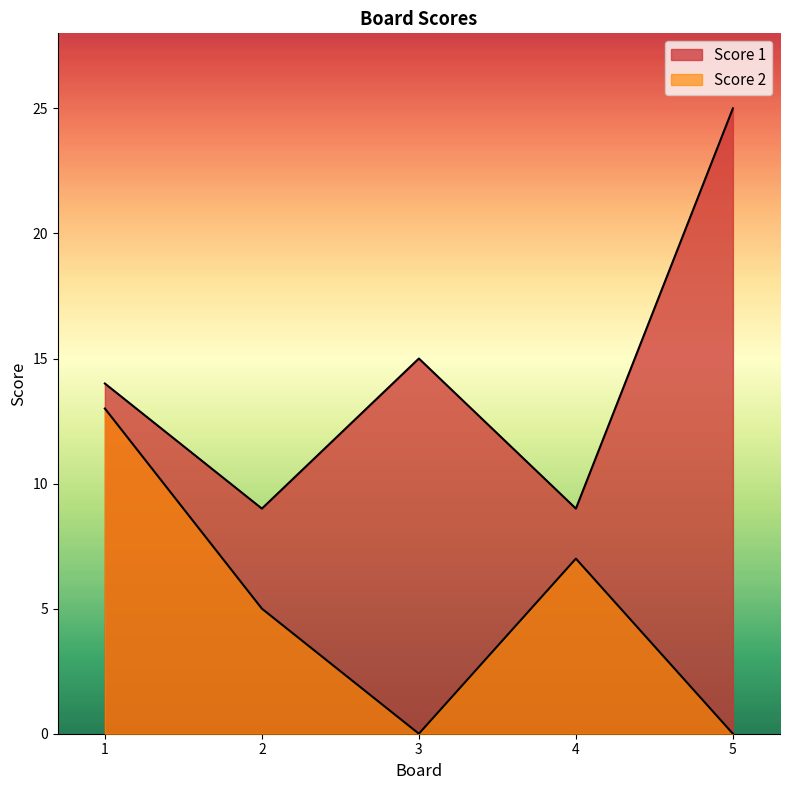

Is it true that Score 1 equals 25 at 5?

True